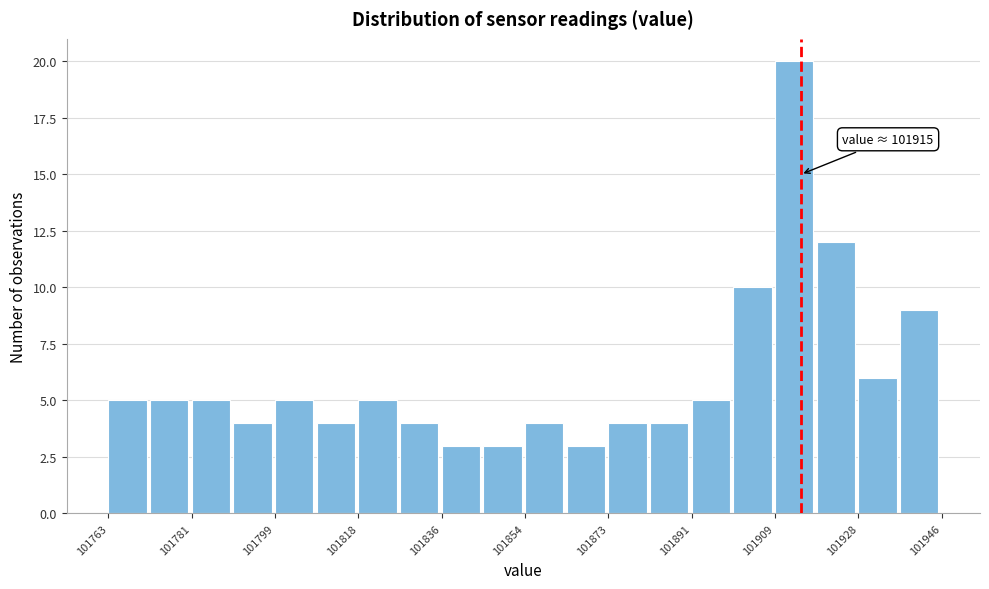

Which range on the x-axis has the tallest bar?

101910 to 101918